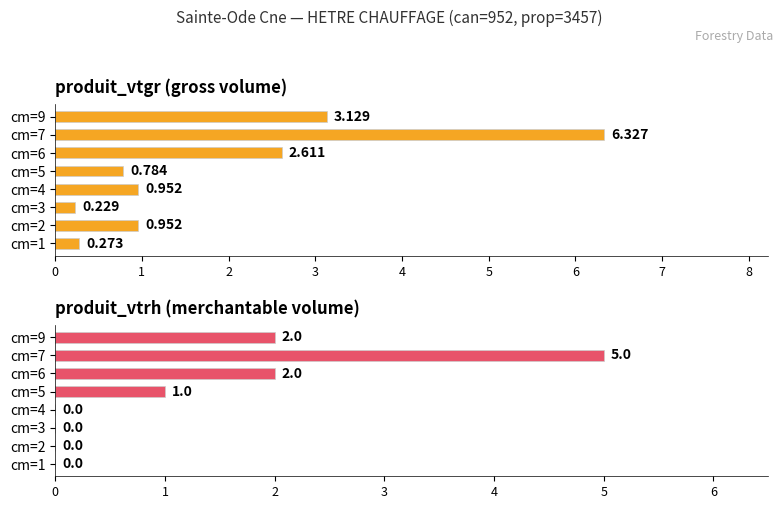

How many groups of bars are there?

8